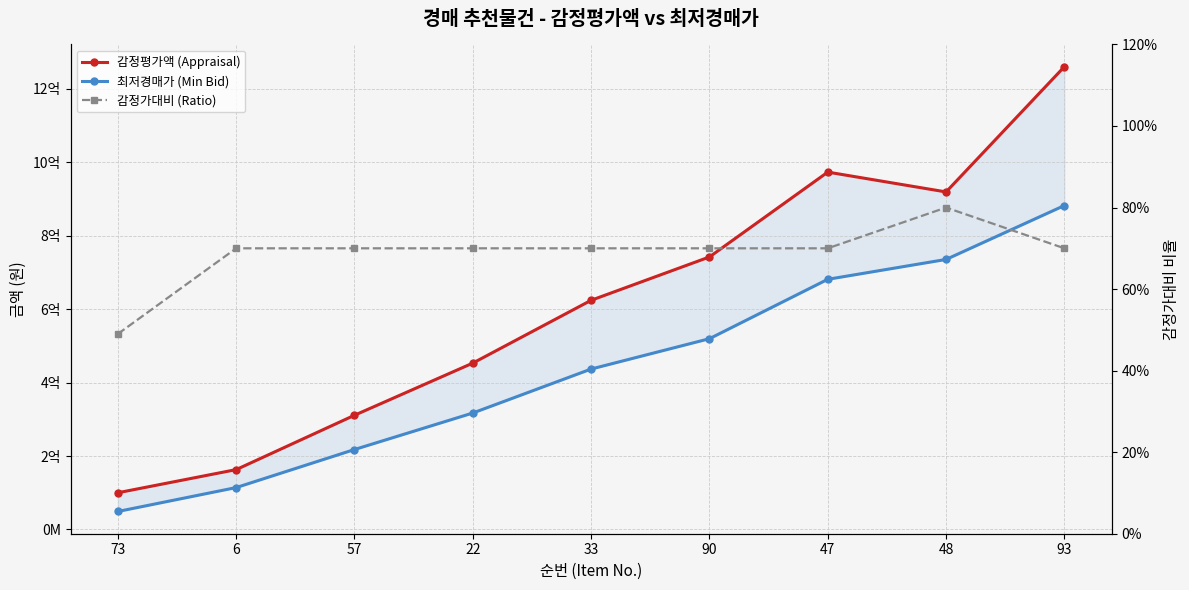

Is it true that 최저경매가 (Min Bid) equals 912461101.0 at 47?

False